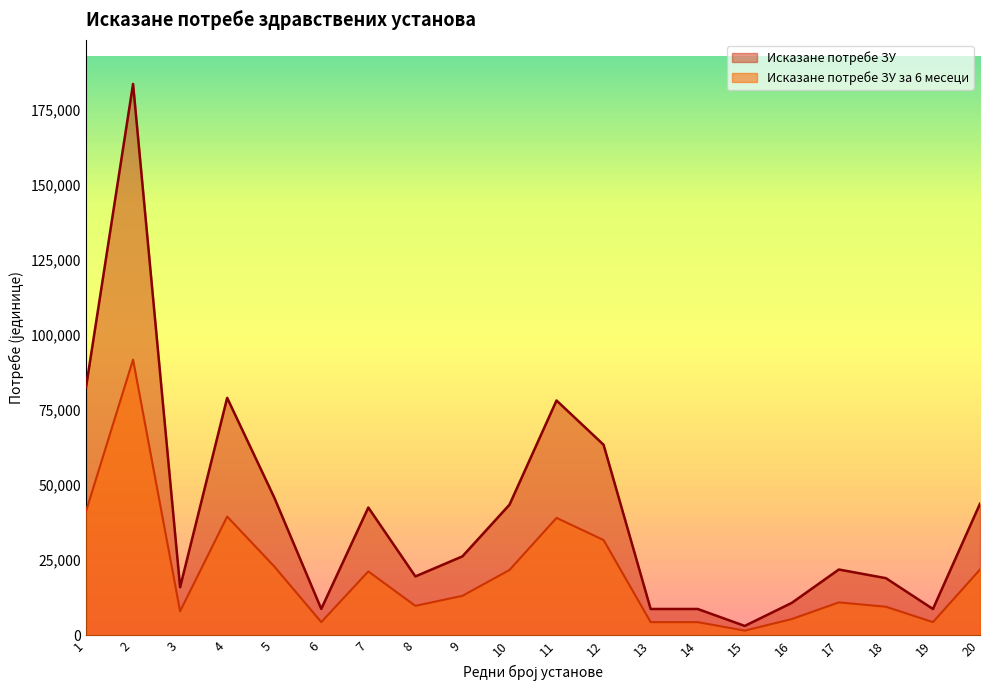

Between 18 and 8, which is larger?

8